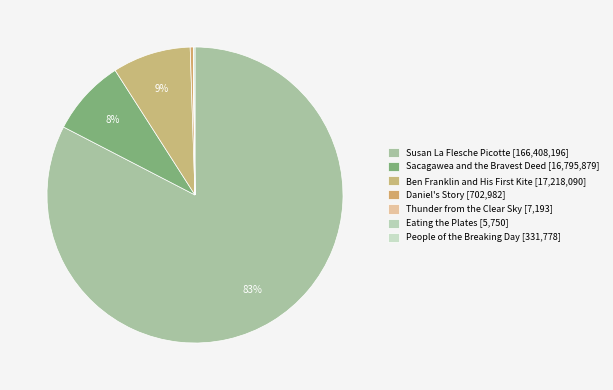

Does any single category account for the majority?

Yes